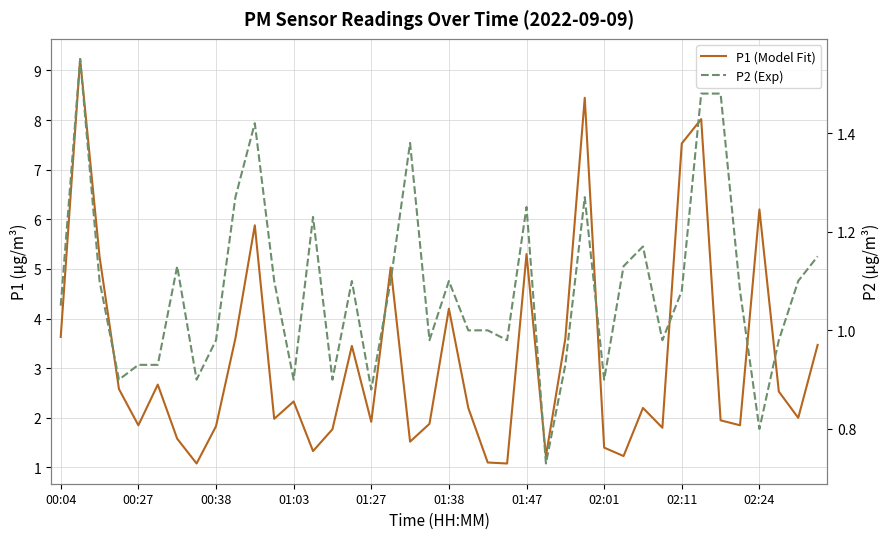

What is the difference between the second highest and second lowest values in the P2 (Exp) series?

0.7